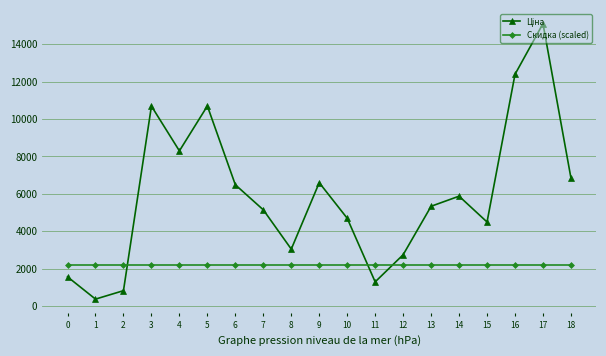

At which category is the sum across all series the highest?

17